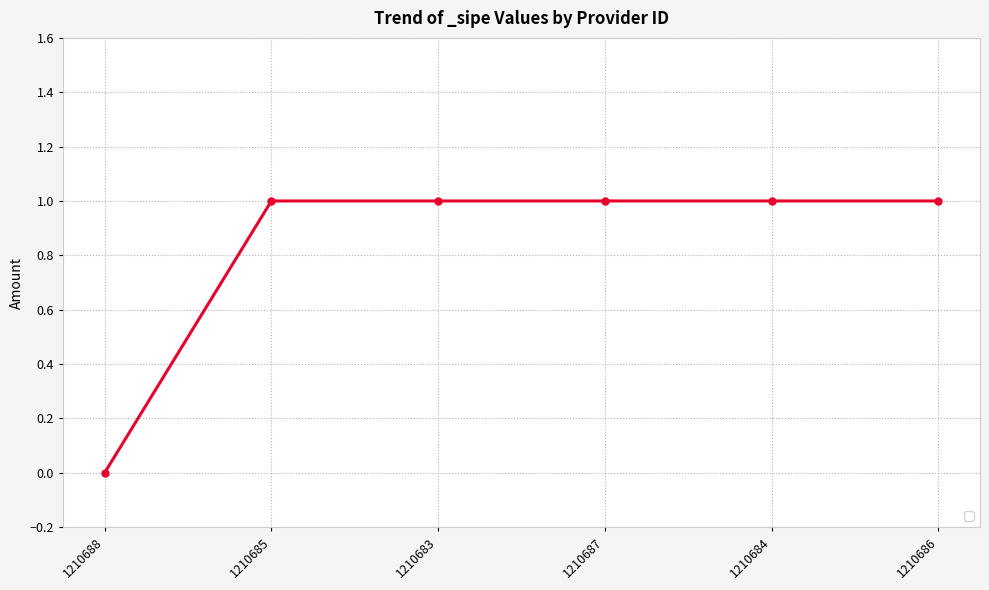

What is the sum of all values?

5